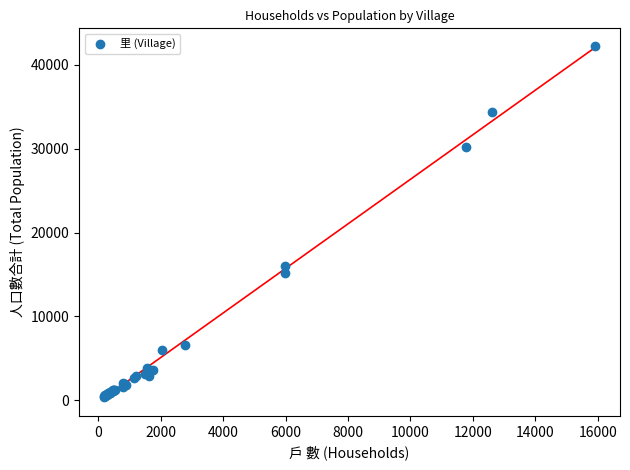

What Y value in the scatter plot is closest to 21327?

16051